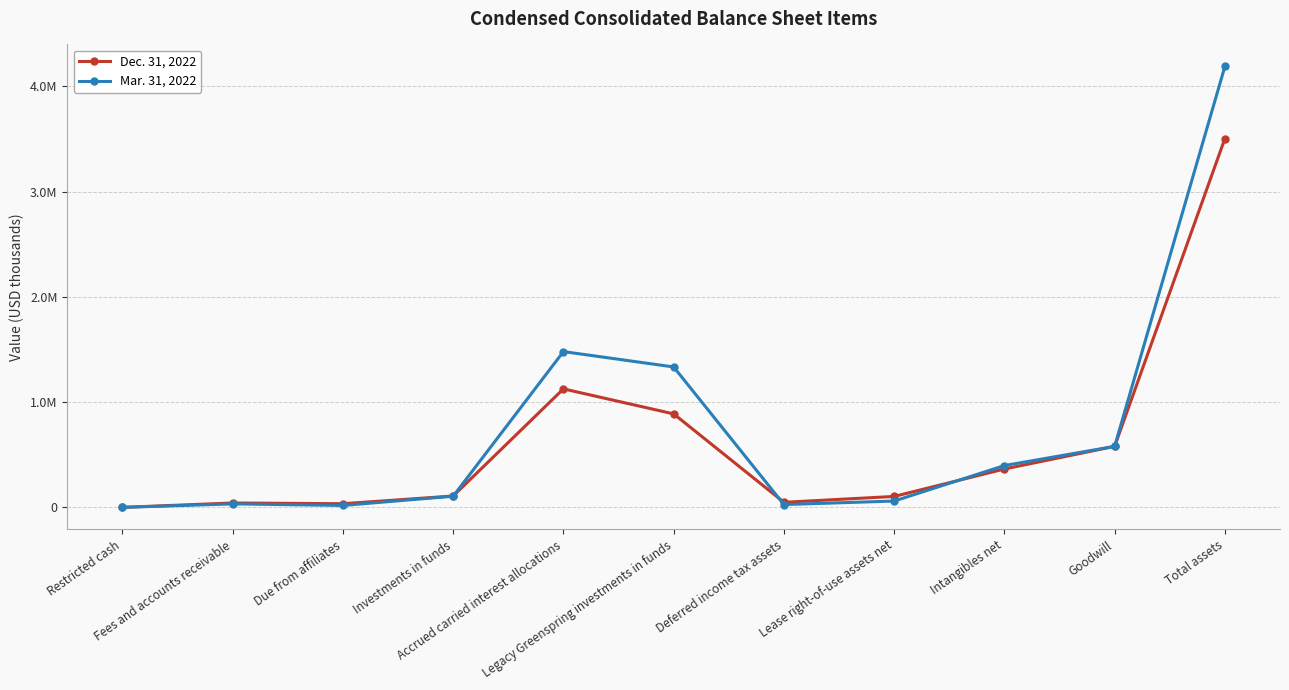

What is the sum of all Mar. 31, 2022 values?

8232438